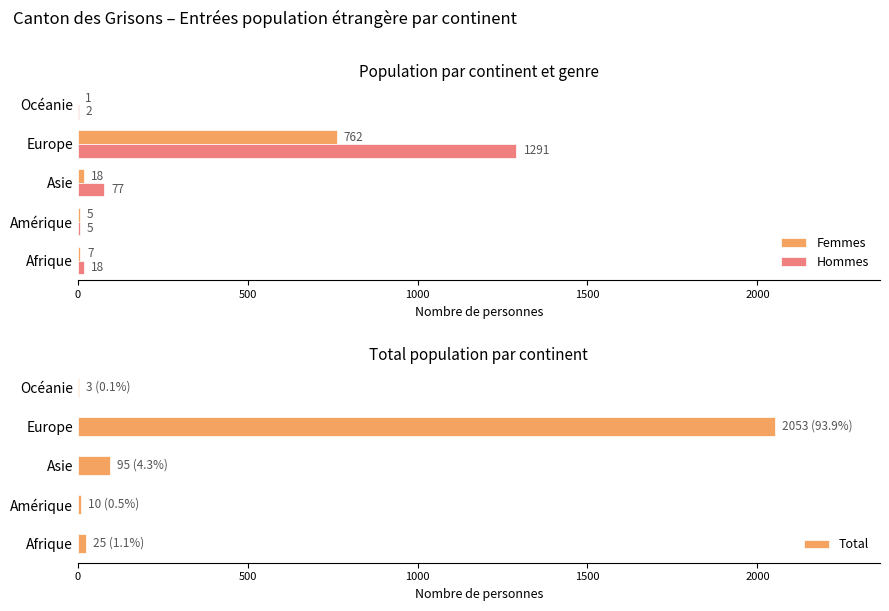

At which label does Hommes reach its peak?

Europe